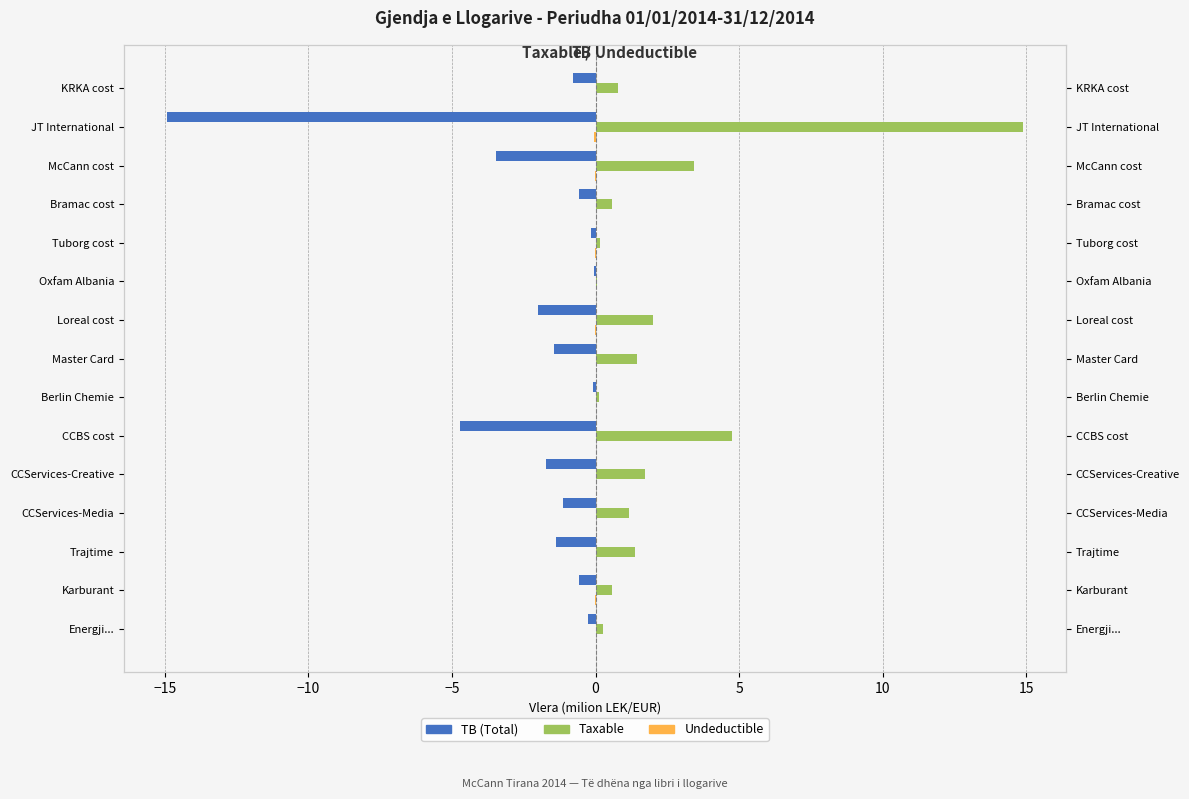

What is the average value of the Taxable series?

2.2